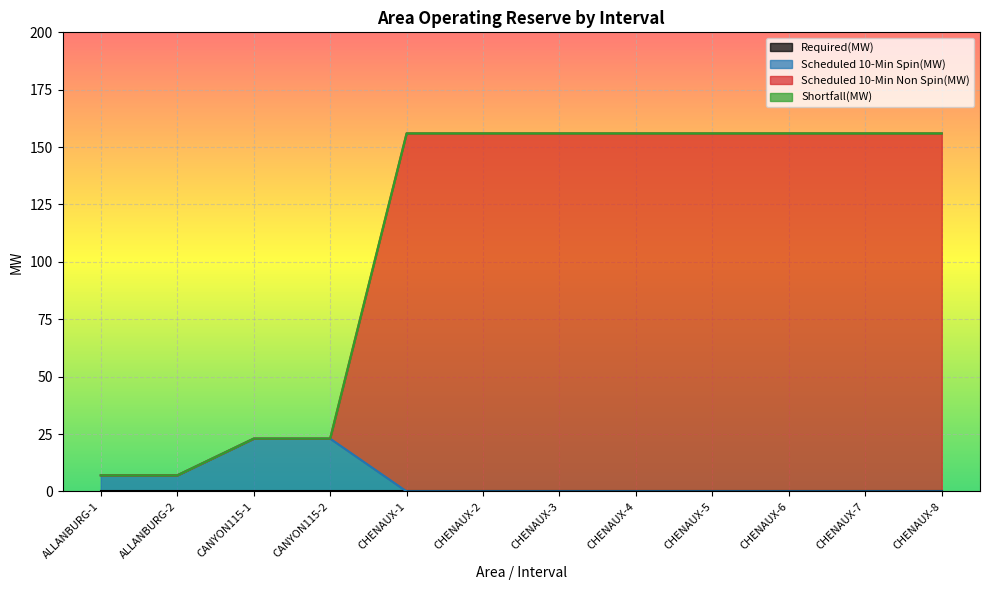

Does the chart display data point markers on the line(s)?

No